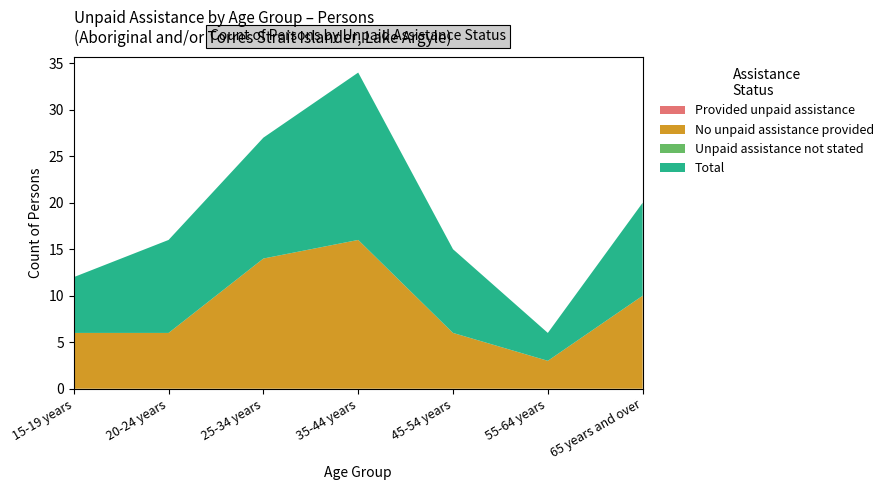

Reading left to right, transcribe all the data shown in this chart.

Provided unpaid assistance: 15-19 years=0	20-24 years=0	25-34 years=0	35-44 years=0	45-54 years=0	55-64 years=0	65 years and over=0
No unpaid assistance provided: 15-19 years=6	20-24 years=6	25-34 years=14	35-44 years=16	45-54 years=6	55-64 years=3	65 years and over=10
Unpaid assistance not stated: 15-19 years=0	20-24 years=0	25-34 years=0	35-44 years=0	45-54 years=0	55-64 years=0	65 years and over=0
Total: 15-19 years=6	20-24 years=10	25-34 years=13	35-44 years=18	45-54 years=9	55-64 years=3	65 years and over=10